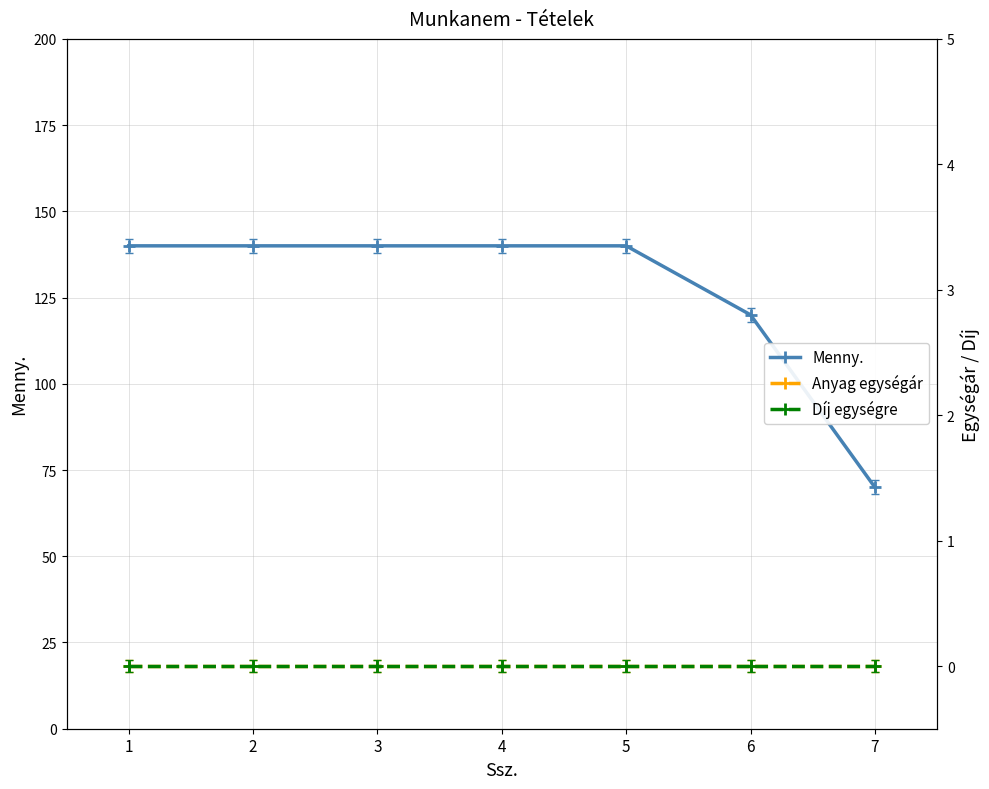

Where is Menny. nearest to the value 105?

6